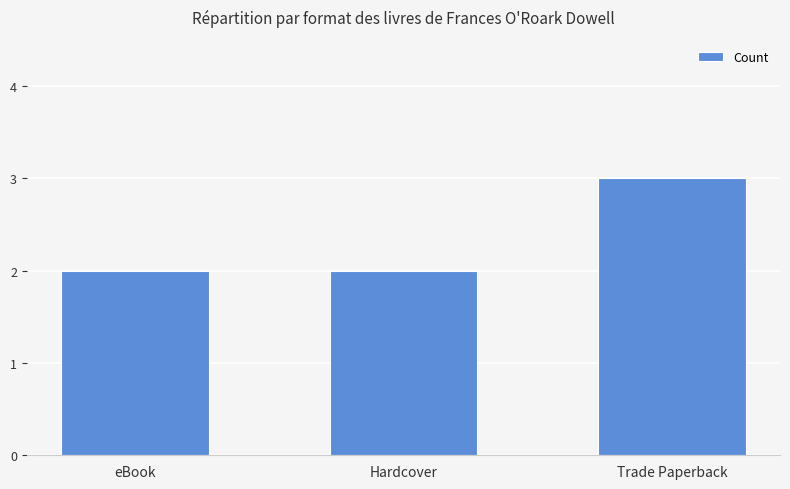

What is the difference between the values at Trade Paperback and eBook?

1